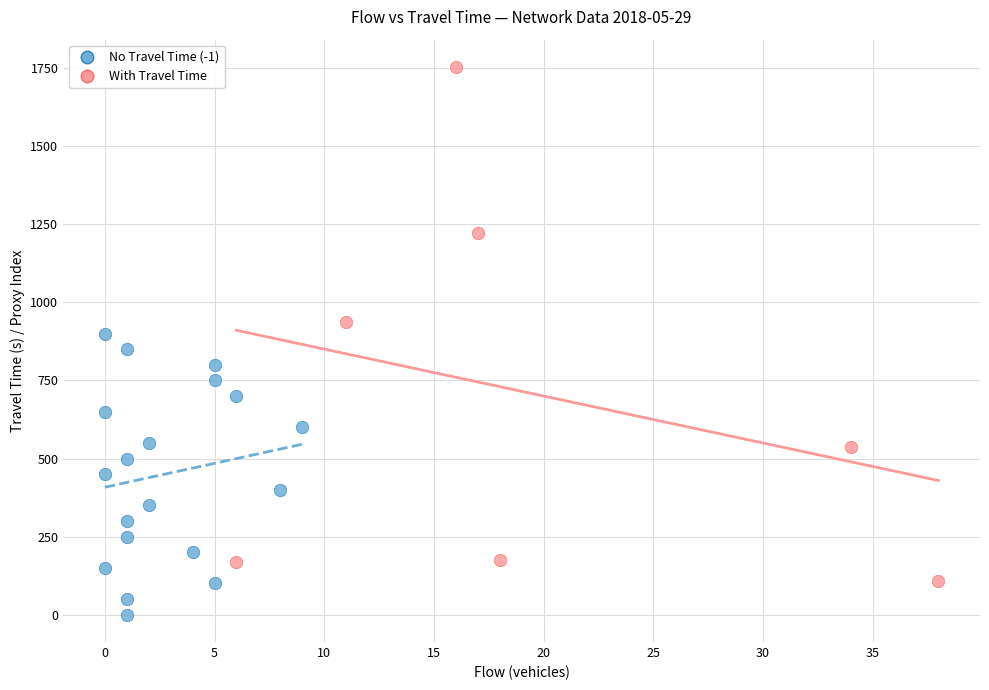

Which series has the largest Y range (max minus min)?

With Travel Time